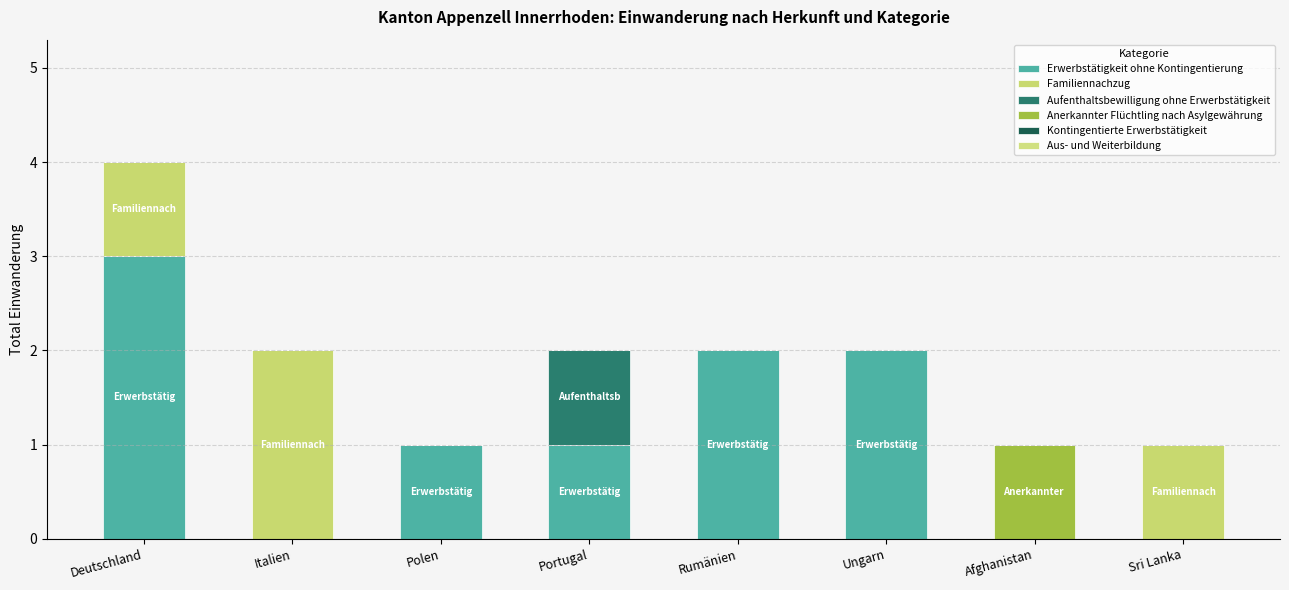

How many series are shown in this chart?

4